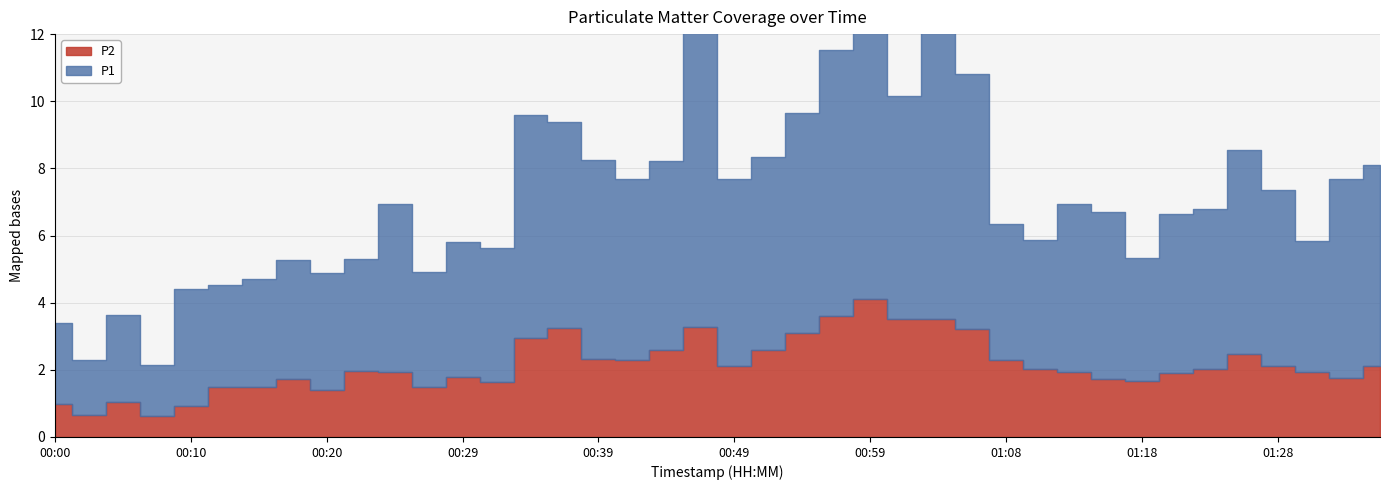

The P2 series shows 0.7 at 01:23. True or false?

False